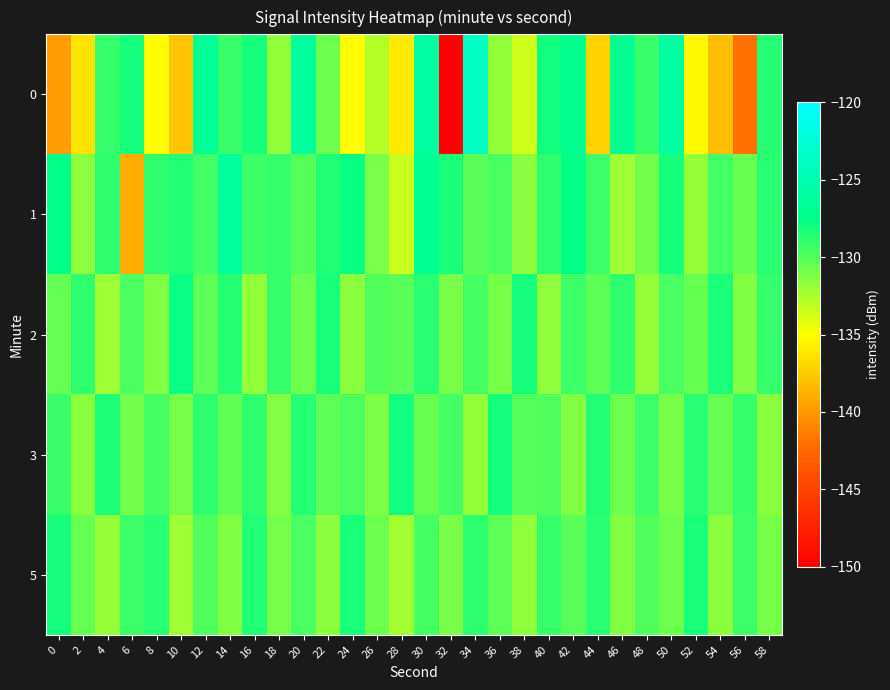

What is the spread (max minus min) of values at 10?

10.0